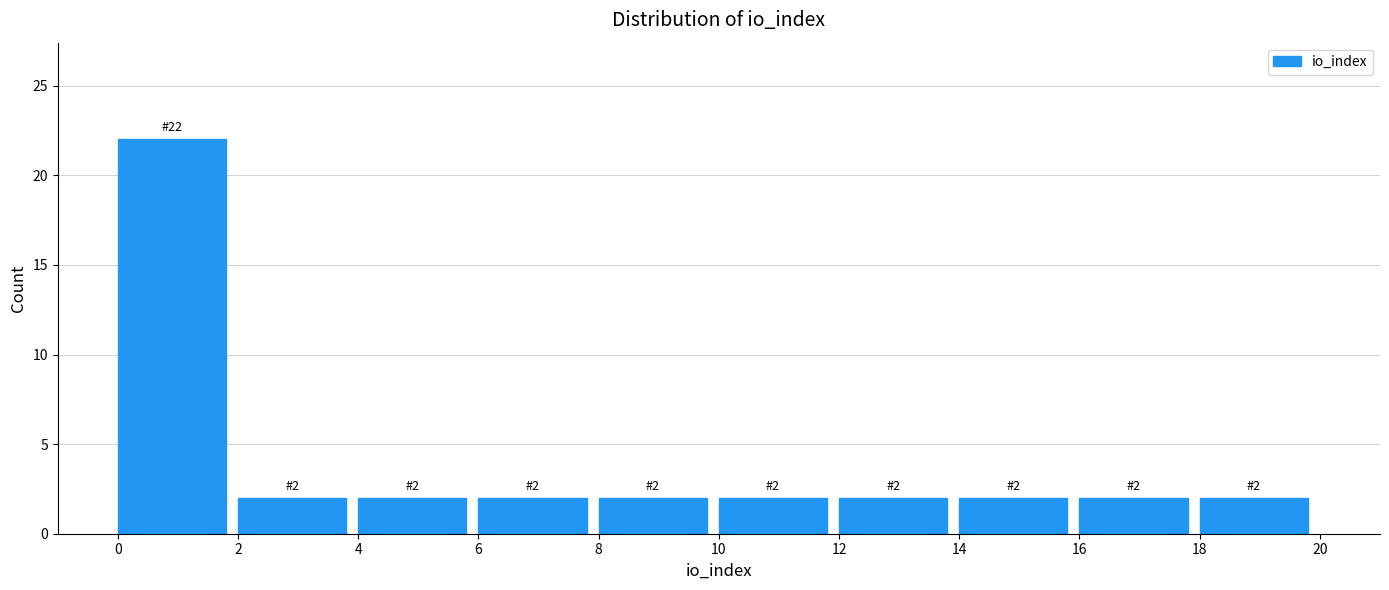

Over which range of the x-axis is the bar tallest?

0 to 2